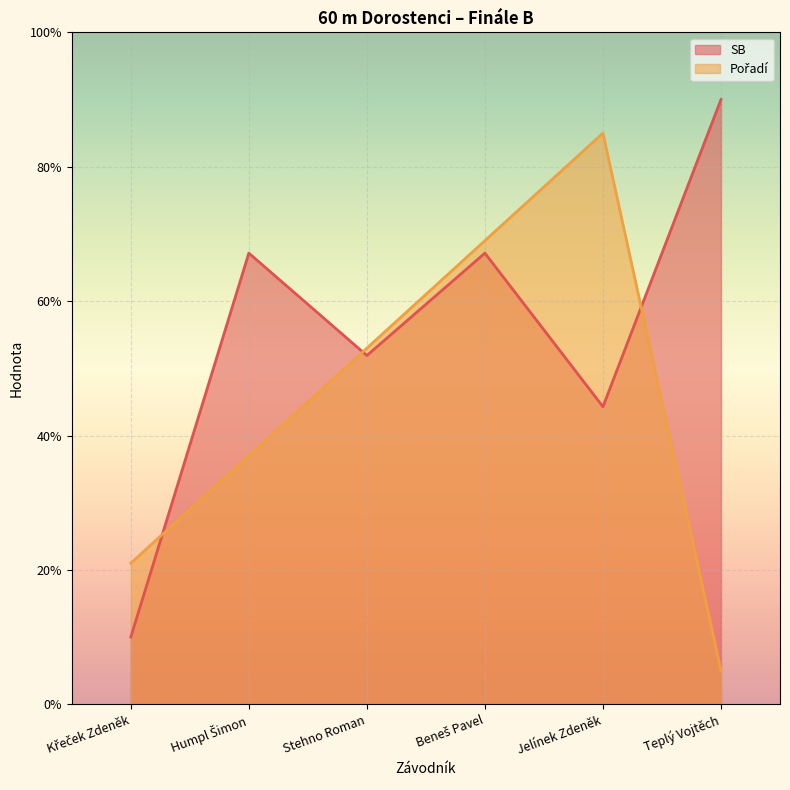

How many data points in Pořadí are less than 53?

3